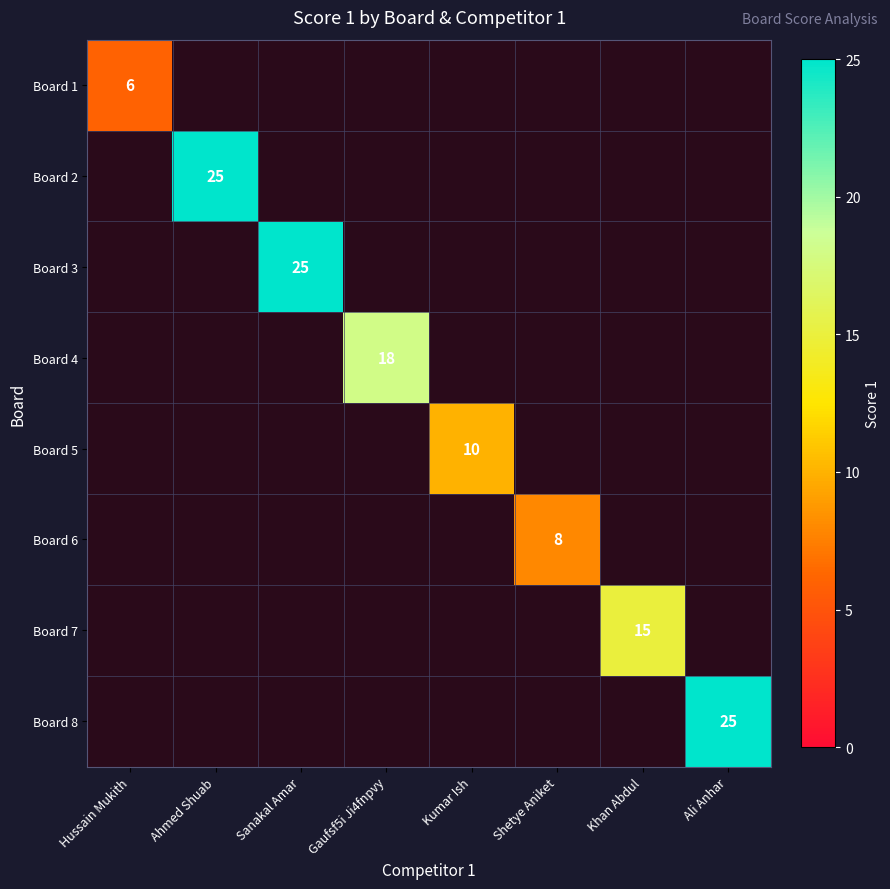

What is the greatest value displayed?

25